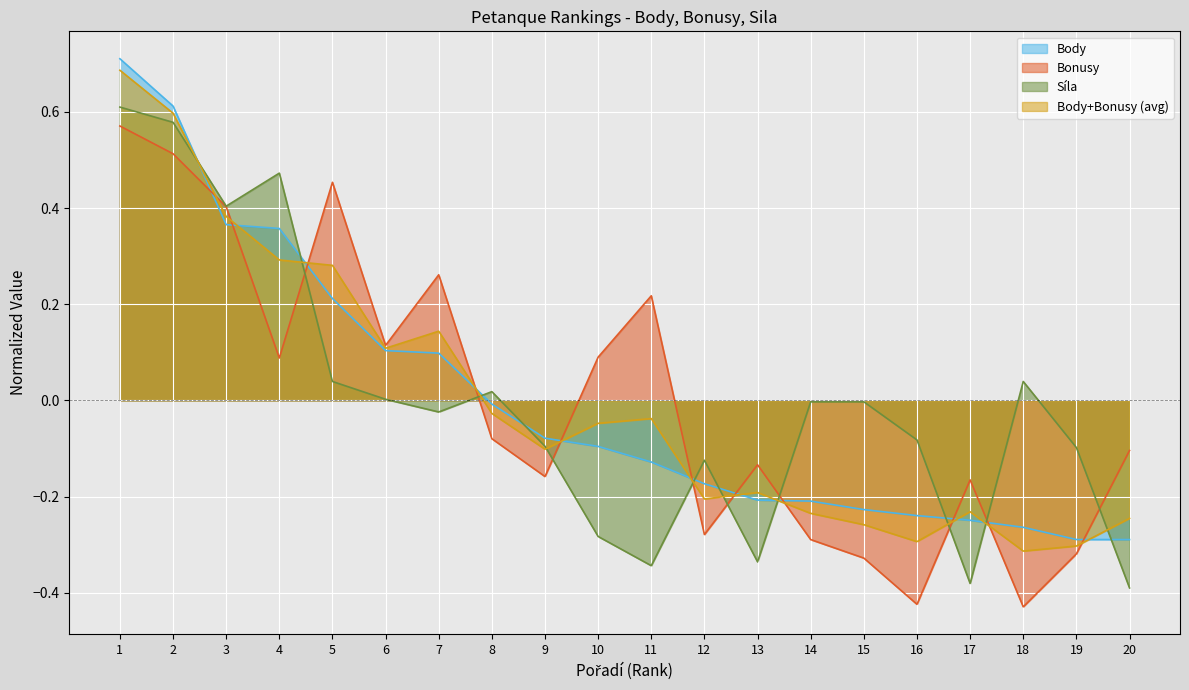

Which series has the largest total across all categories?

Bonusy